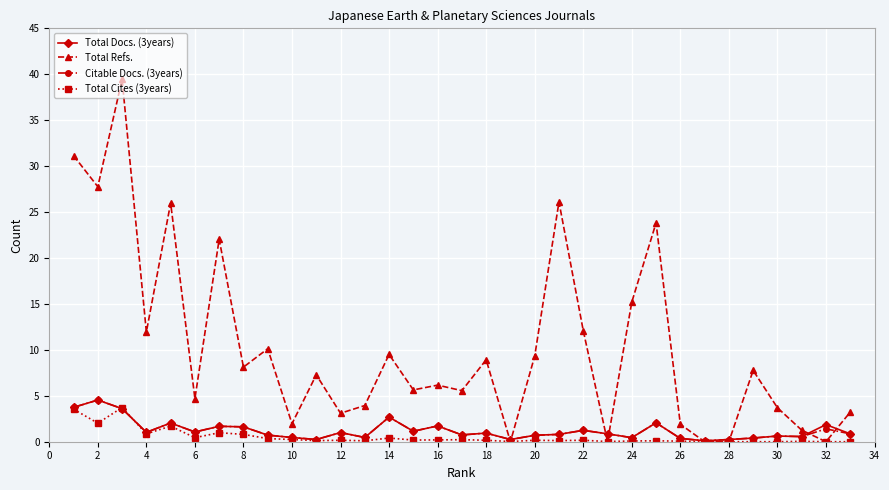

What is the sum of all Total Docs. (3years) values?

40.7